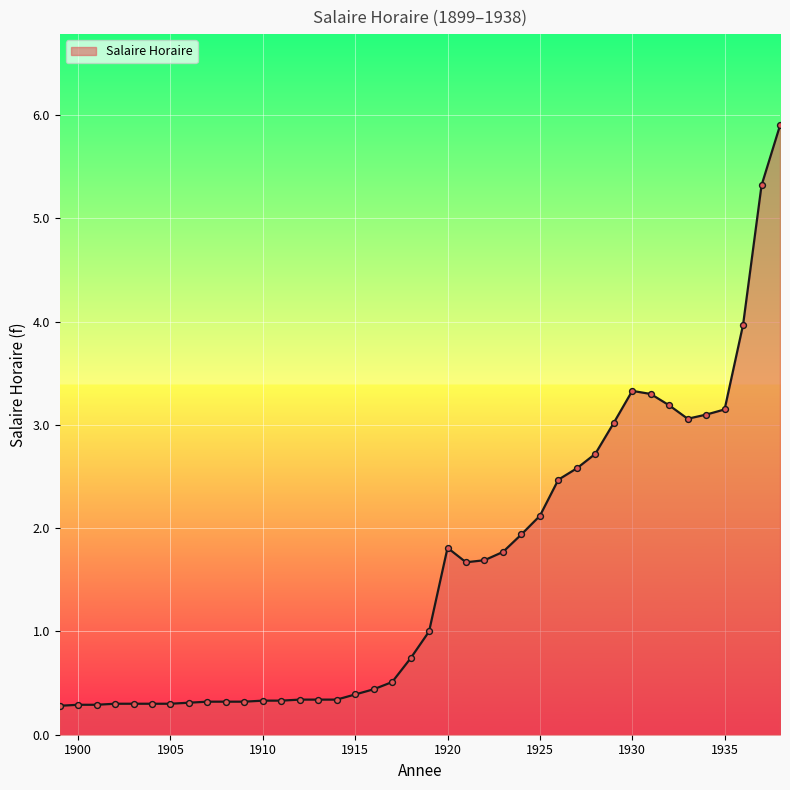

What is the minimum value shown in the chart?

0.3